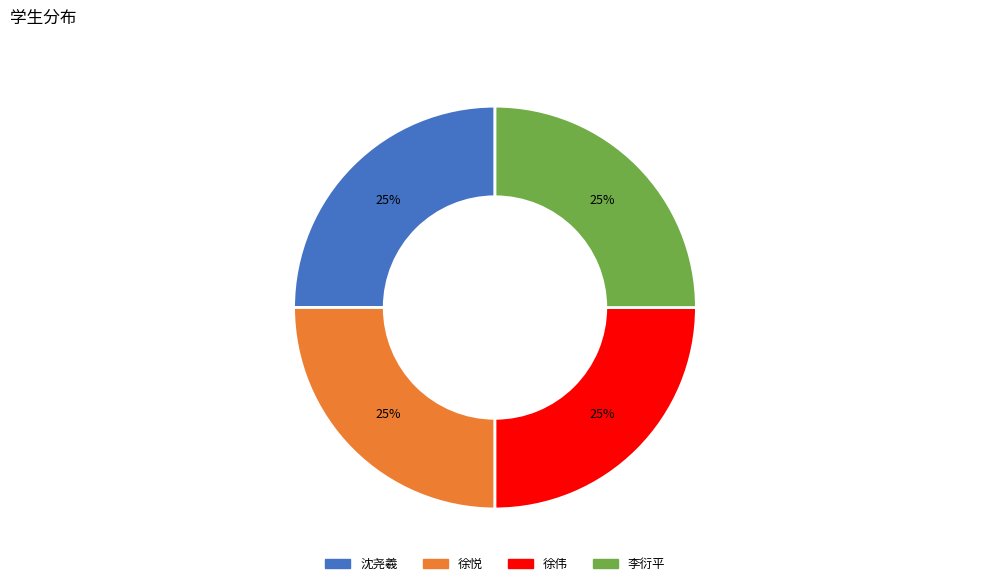

To the nearest percent, what percentage of the pie is 李衍平?

25%